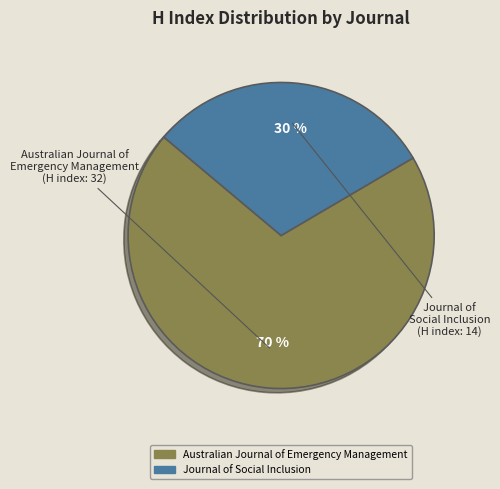

True or false: Australian Journal of Emergency Management accounts for 70% of the total.

True